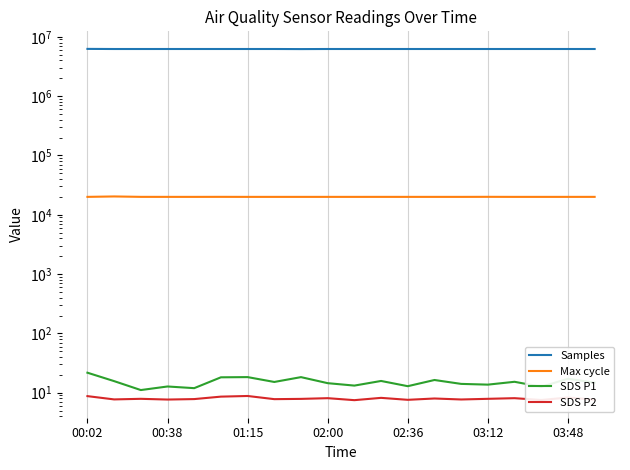

Does the chart display data point markers on the line(s)?

No